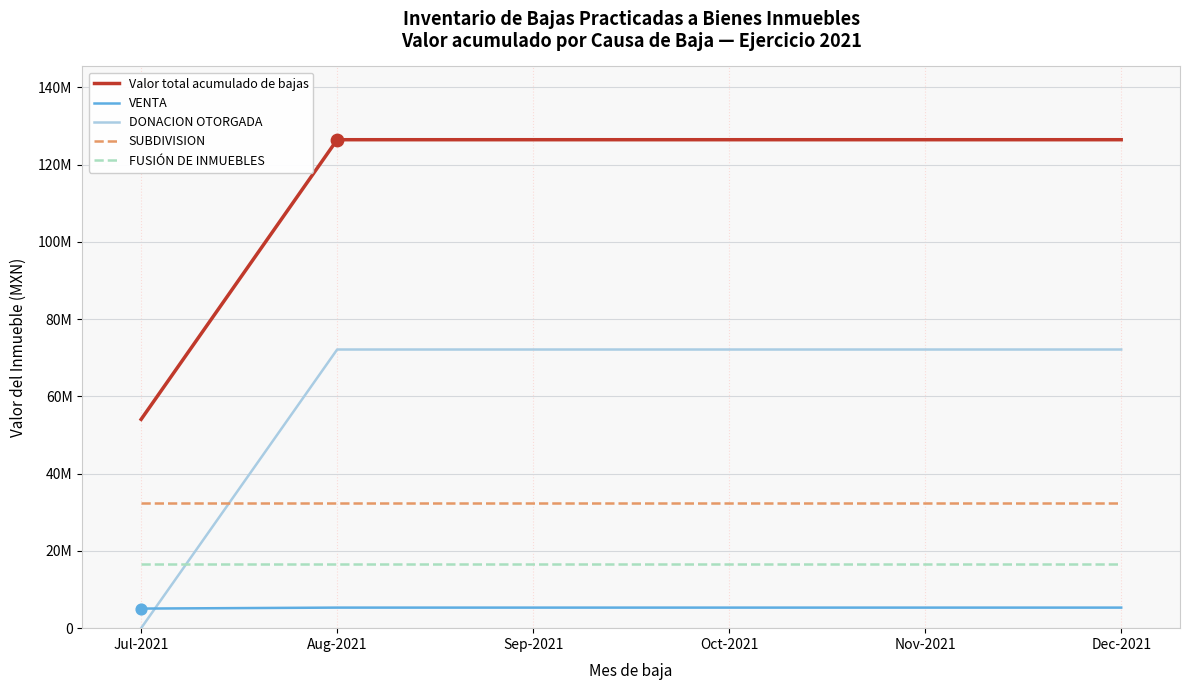

Which series has the largest total across all categories?

Valor total acumulado de bajas